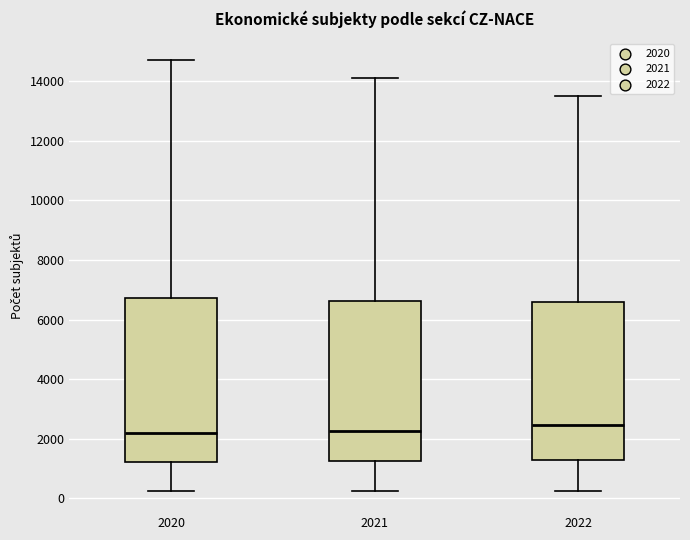

Reading left to right, read every box against the y-axis: the position of its median line, the range the box covers, and the ends of its whiskers. The values are not printed on the chart, so give them approximately, as read against the axis.

2020: median 2200, box 1200 to 6800, whiskers 200 to 14800
2021: median 2200, box 1200 to 6600, whiskers 200 to 14200
2022: median 2400, box 1200 to 6600, whiskers 200 to 13600